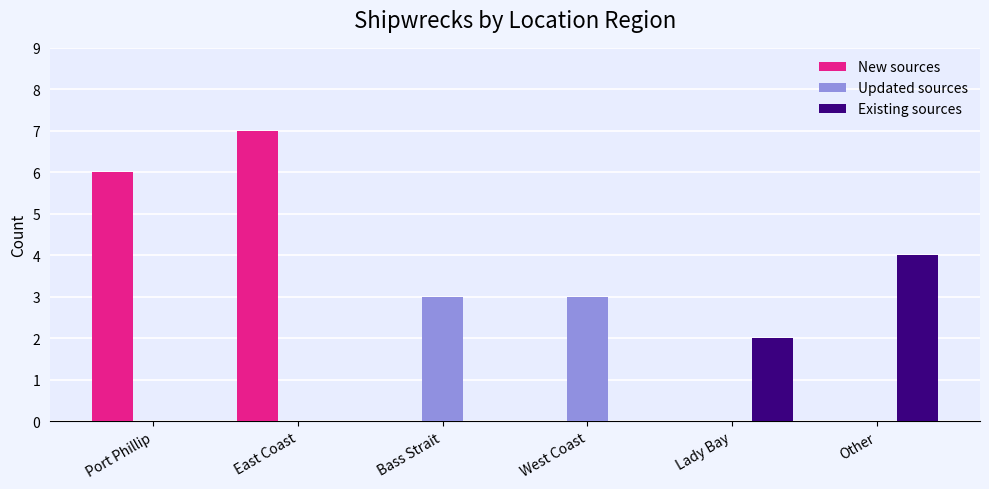

How many distinct data groups are displayed?

3